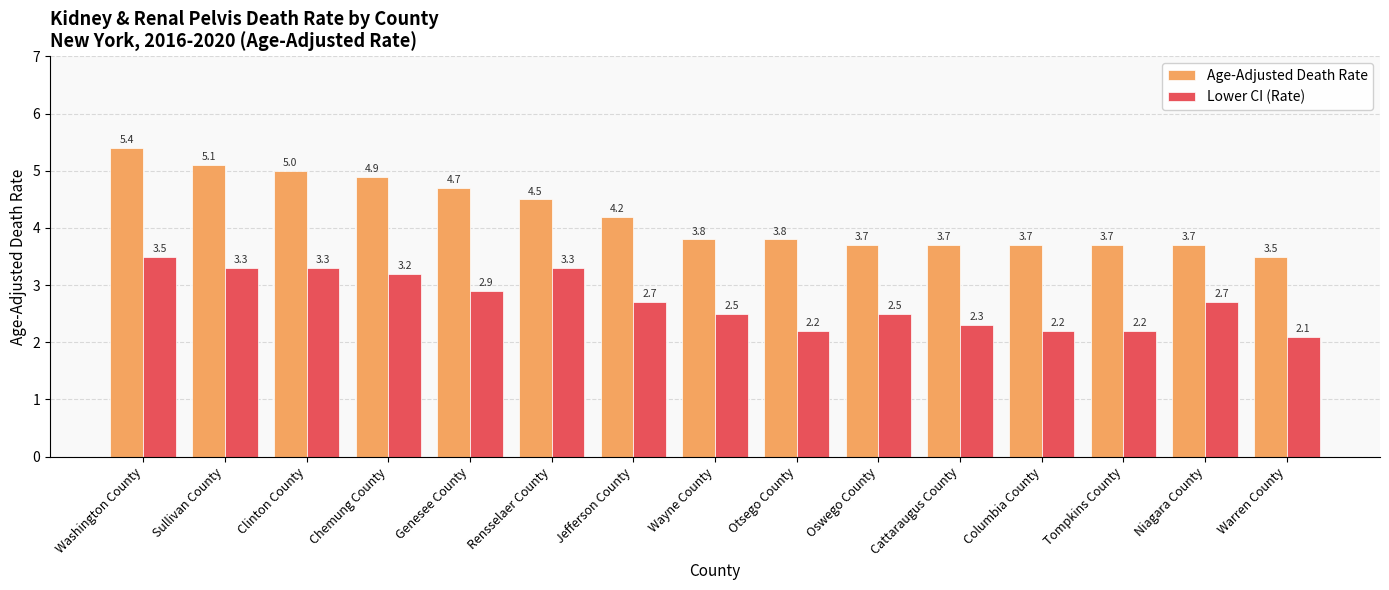

Which category has the lowest value in the Age-Adjusted Death Rate series?

Warren County